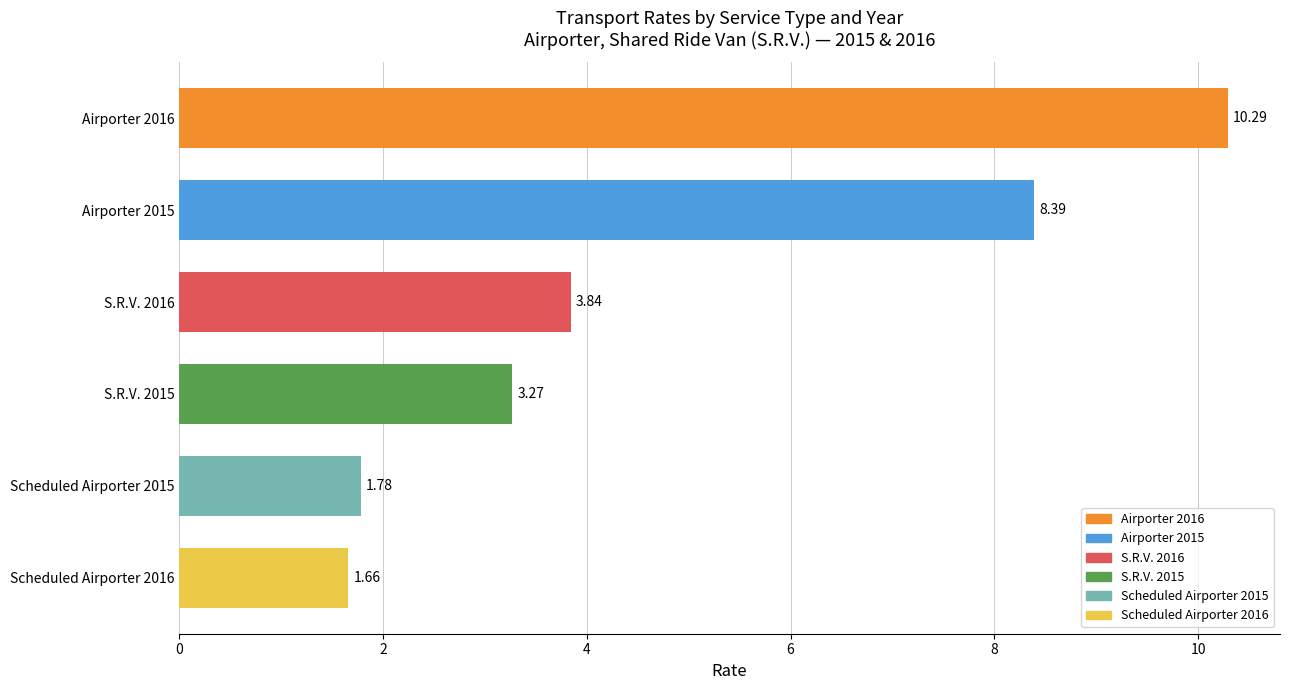

What is the difference between the second highest and second lowest values?

6.6